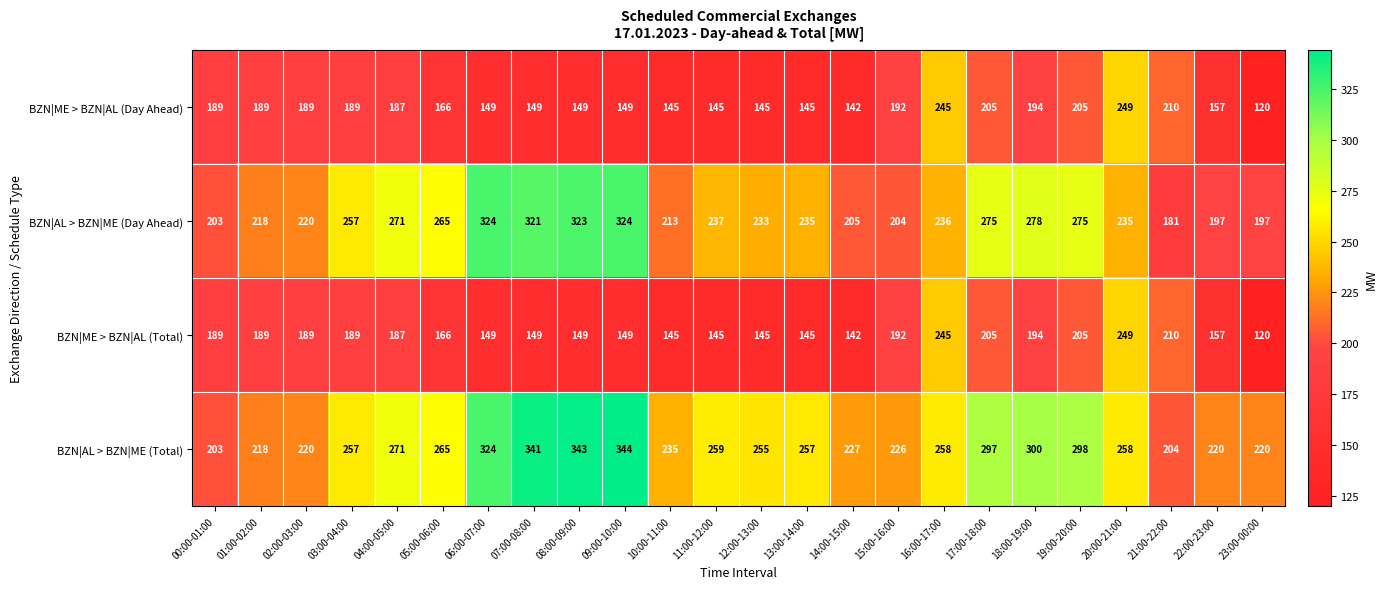

Where does the BZN|AL > BZN|ME (Day Ahead) series first go above 236?

03:00-04:00